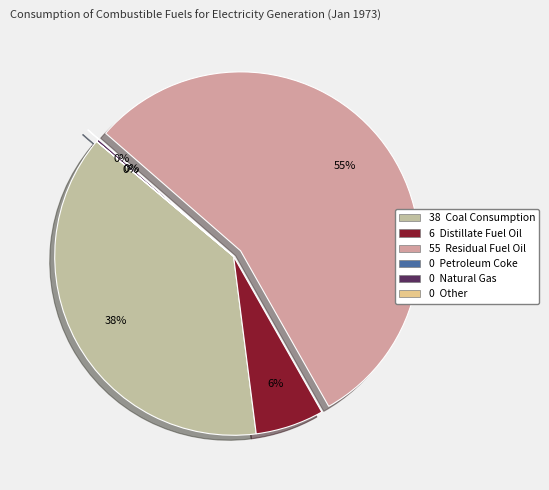

To the nearest percent, what is the average slice percentage?

17%